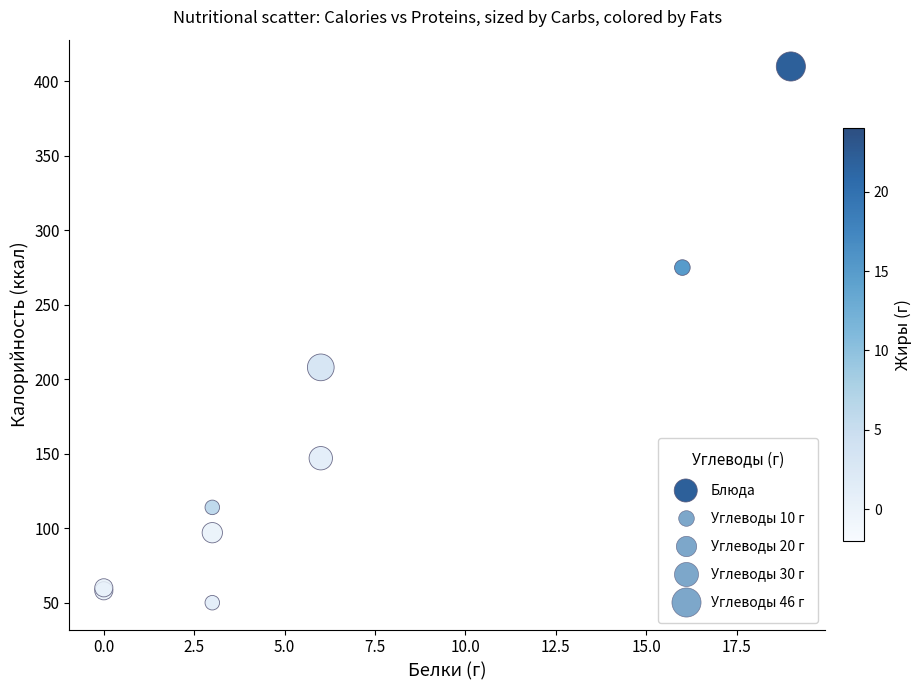

What Y value in the scatter plot is closest to 230?

208